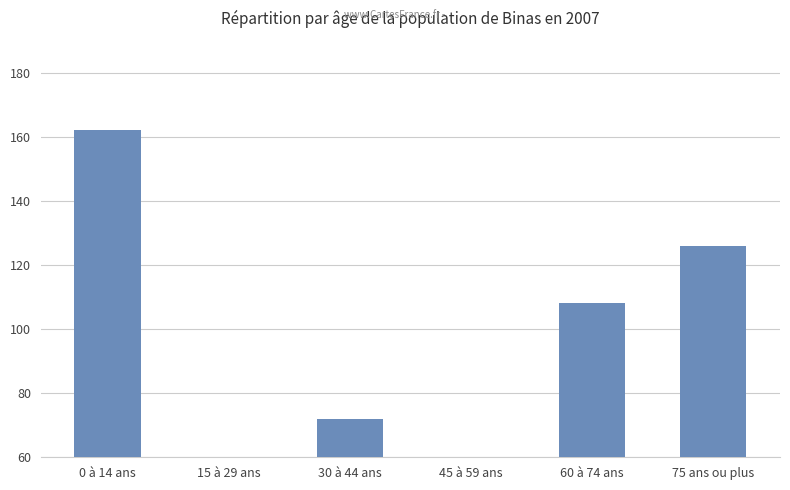

True or false: the data shows 157 at 60 à 74 ans.

False